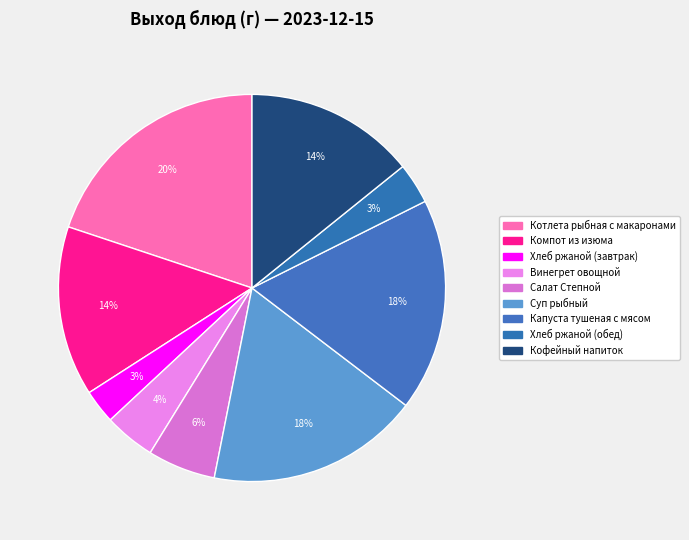

Is there any slice that represents more than half of the pie?

No